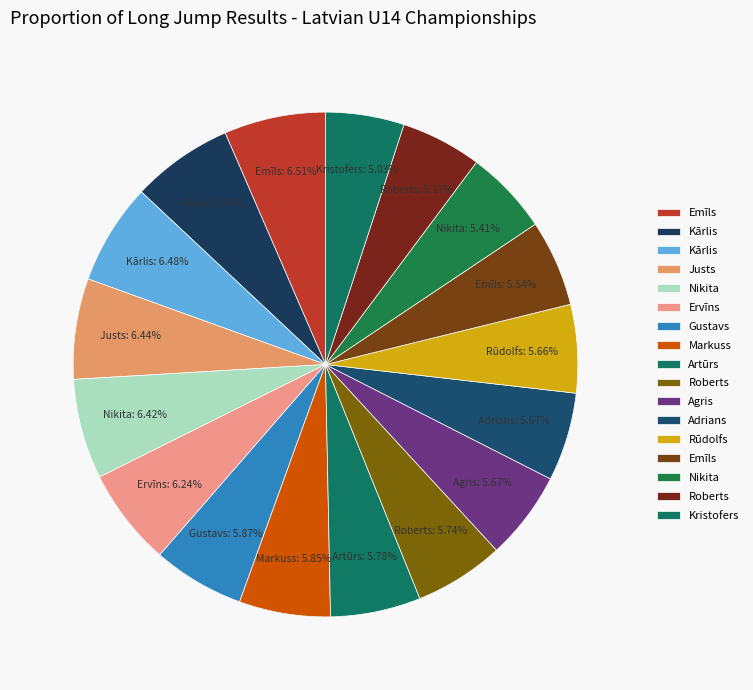

How many slices are in this pie chart?

17